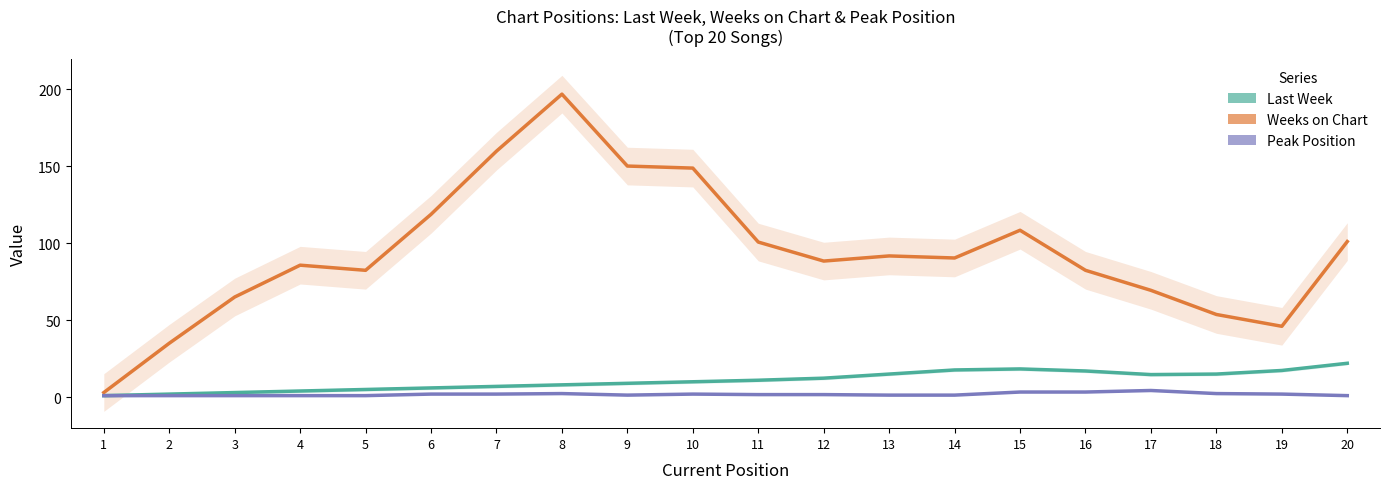

At which category is the sum across all series the highest?

8